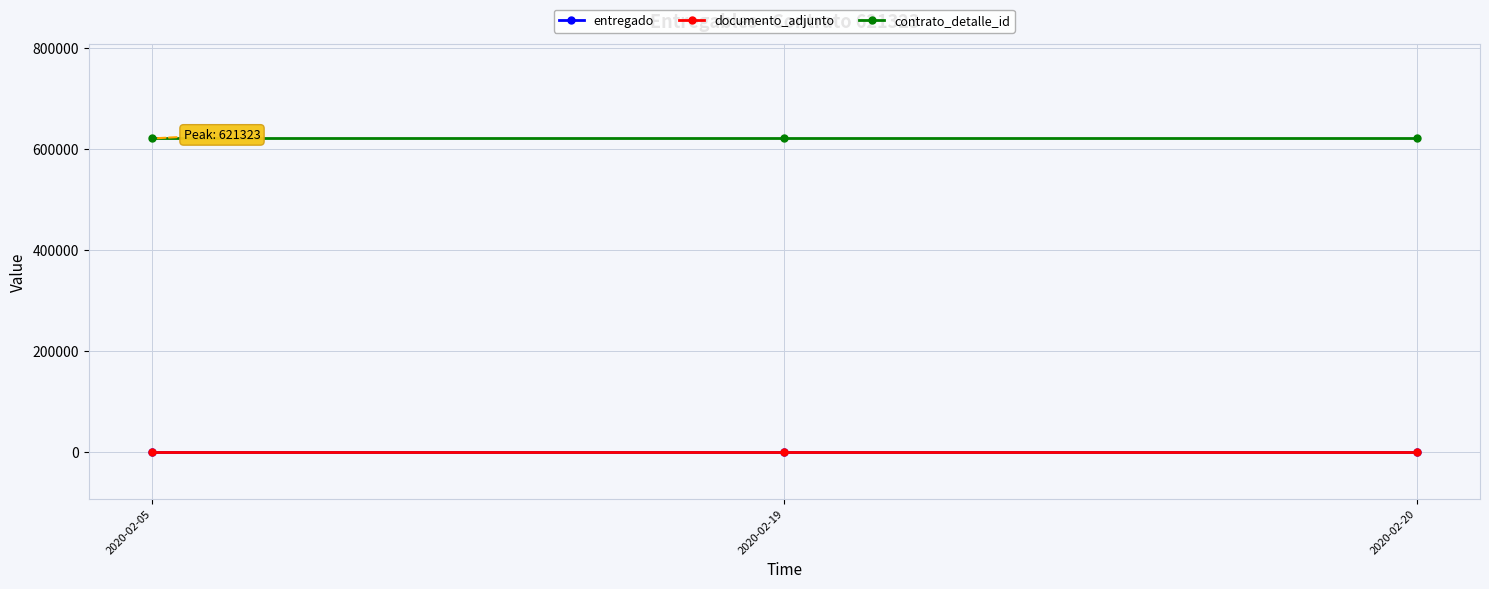

The value of documento_adjunto at 2020-02-05 is 1. True or false?

False